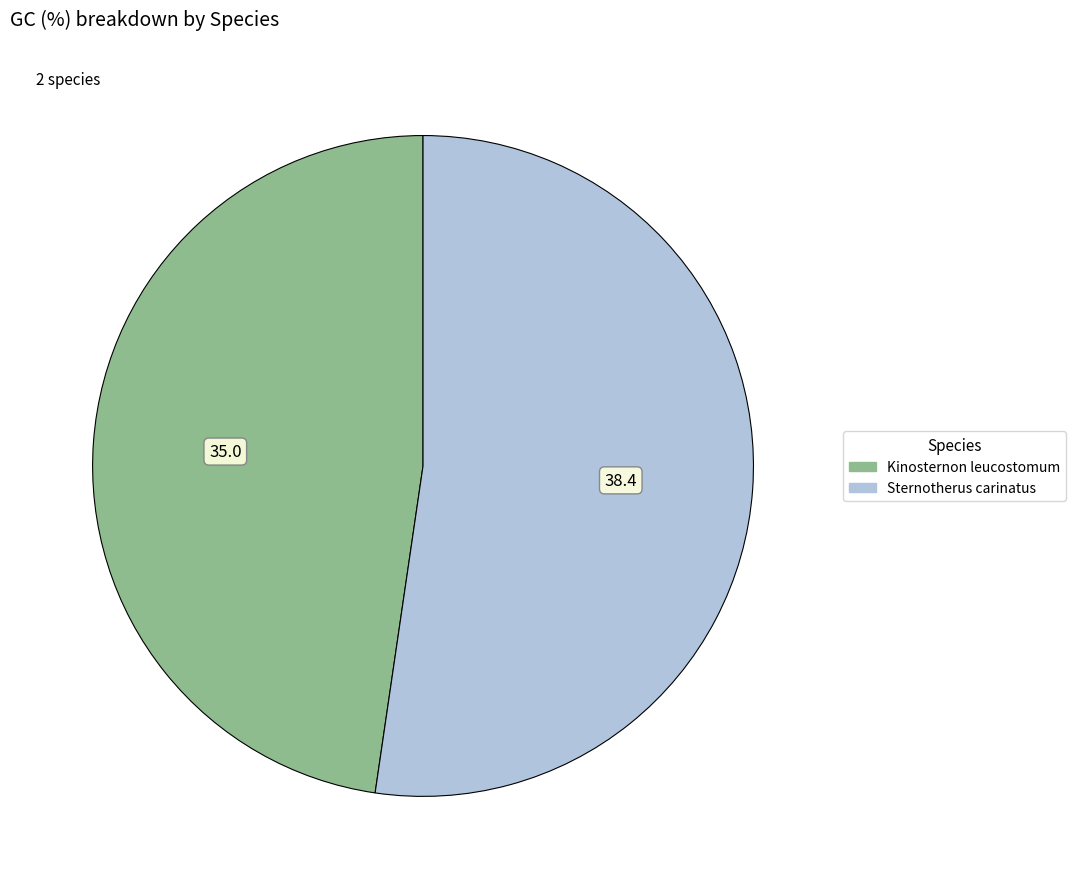

How many segments does this pie chart have?

2